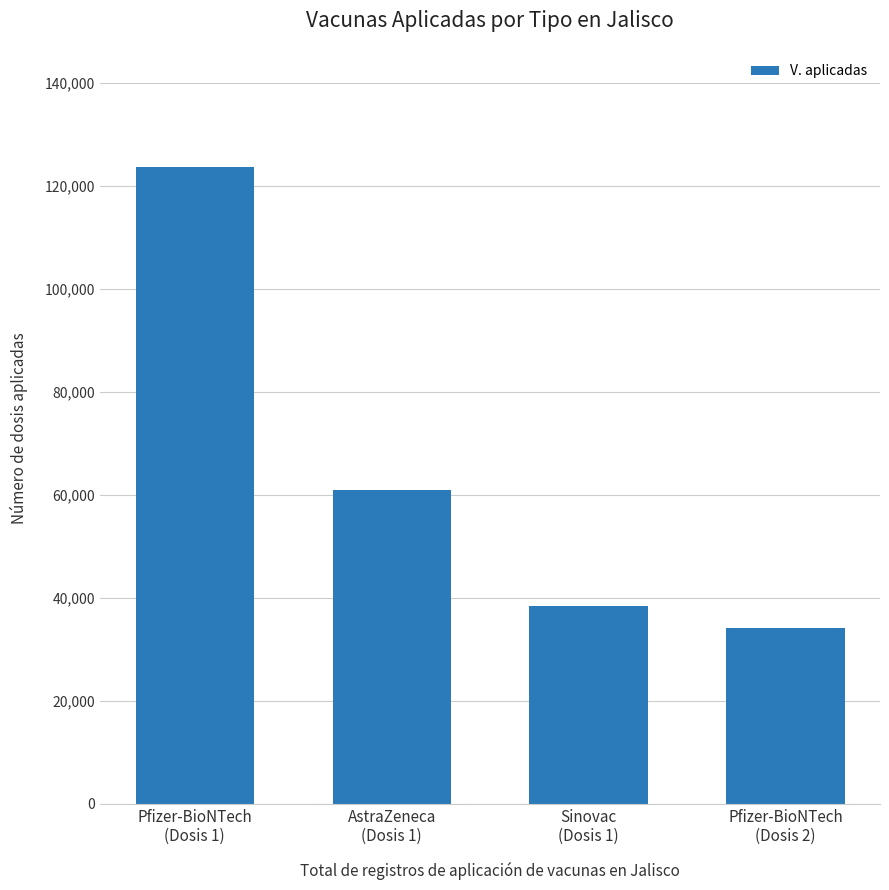

What is the average value?

64308